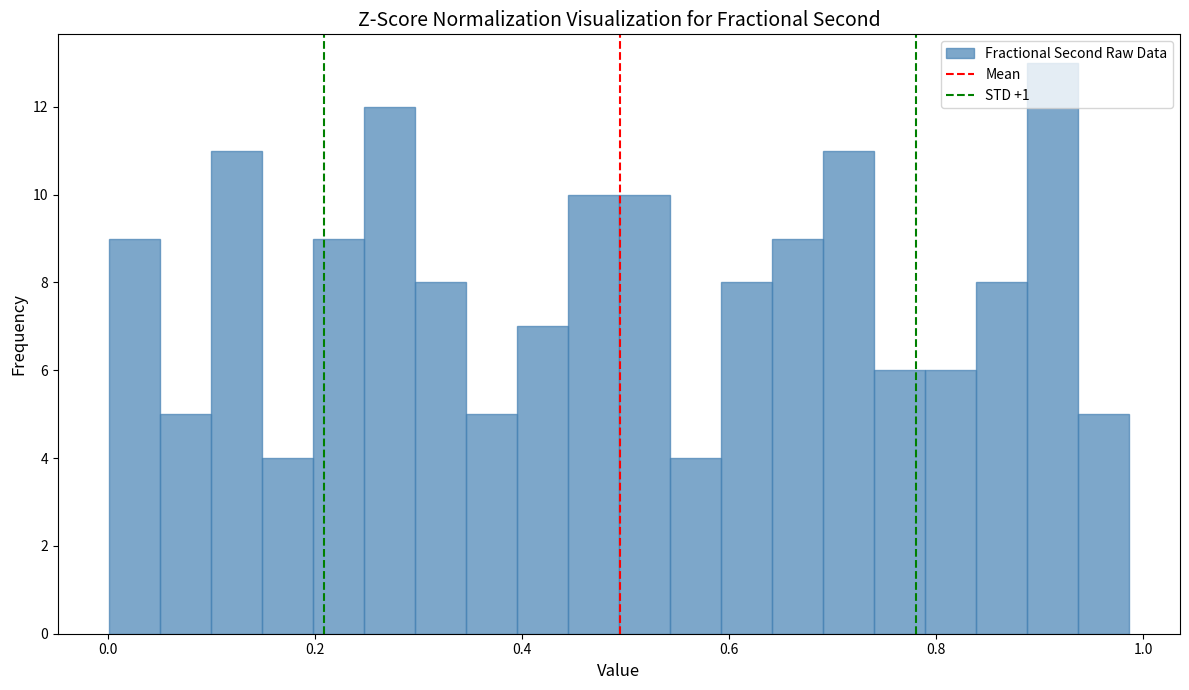

Around what value on the x-axis is the tallest bar? Give the approximate position of its centre, as read against the axis.

0.92